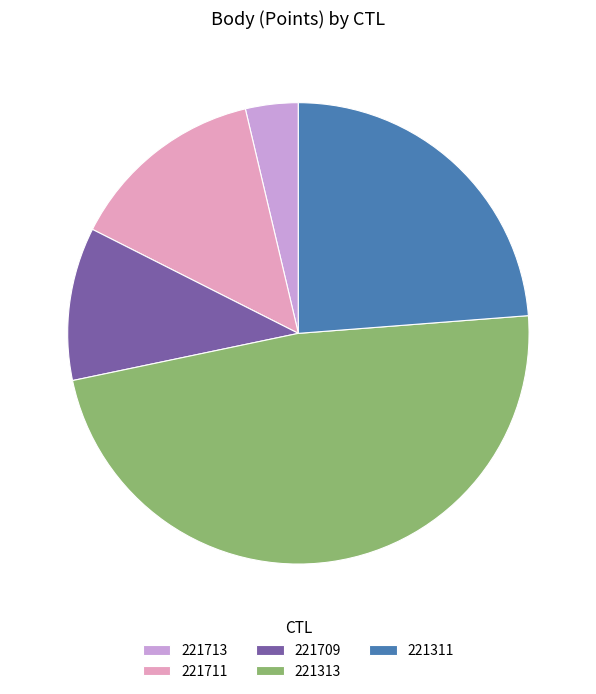

Count the number of slices in the pie.

5